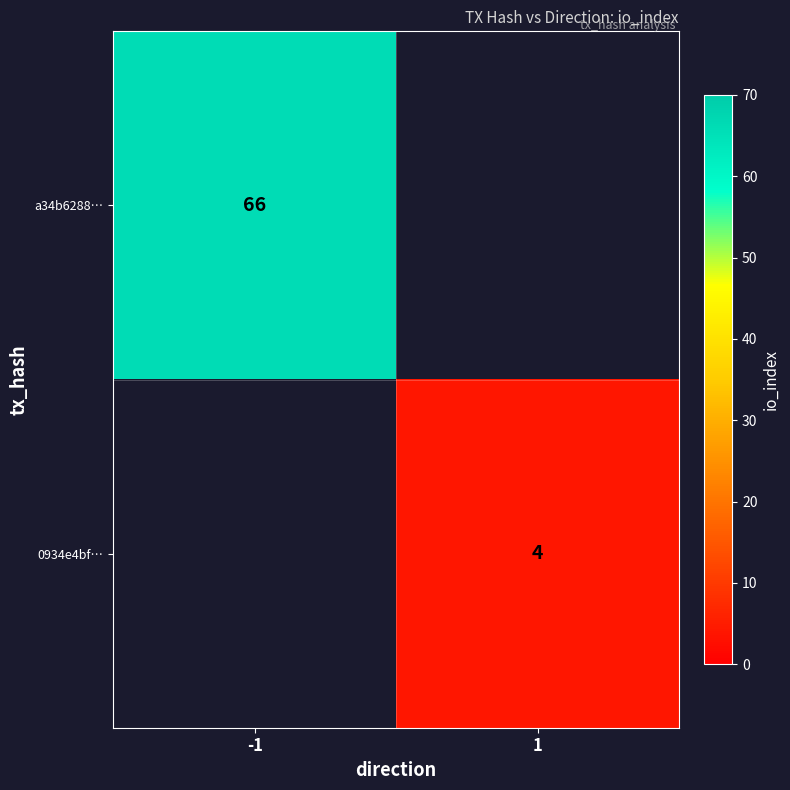

The value of a34b6288… at -1 is 66. True or false?

True